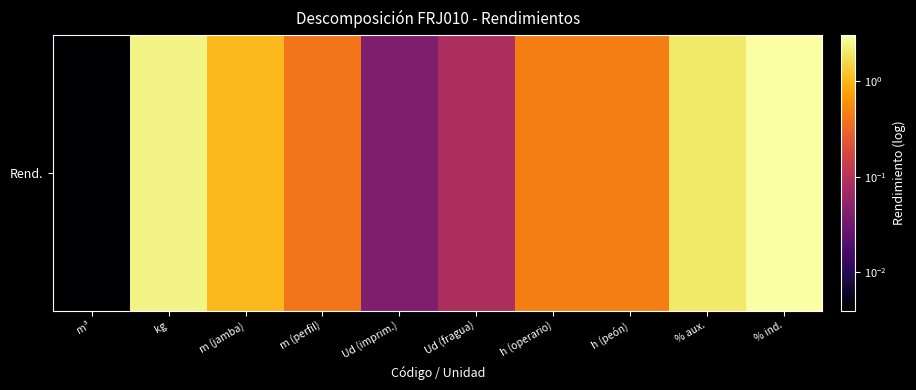

What is the sum of the values at Ud (imprim.) and m (jamba)?

1.1